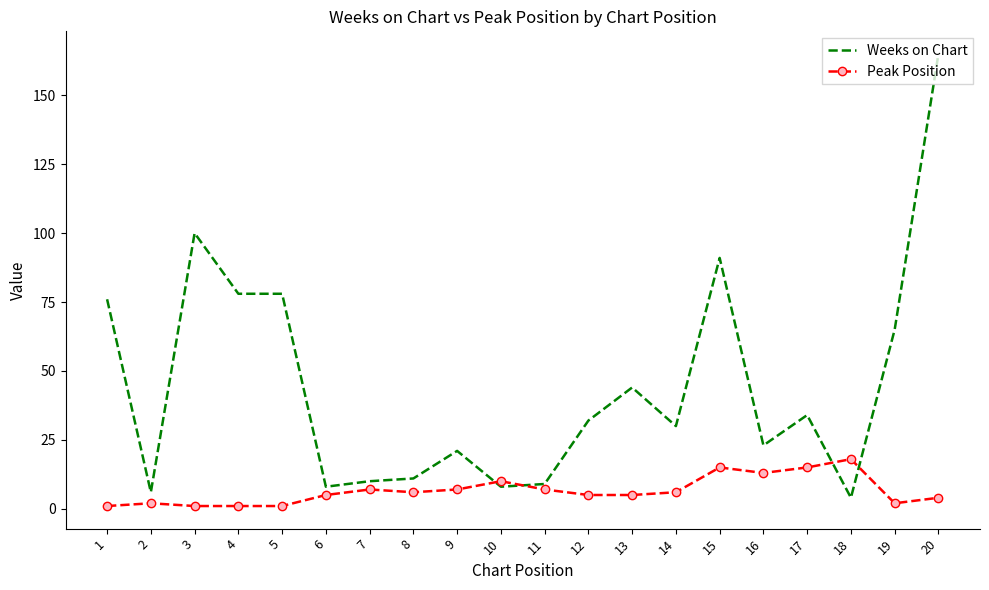

Is the value of Weeks on Chart at 9 greater than the value of Peak Position at 17?

Yes